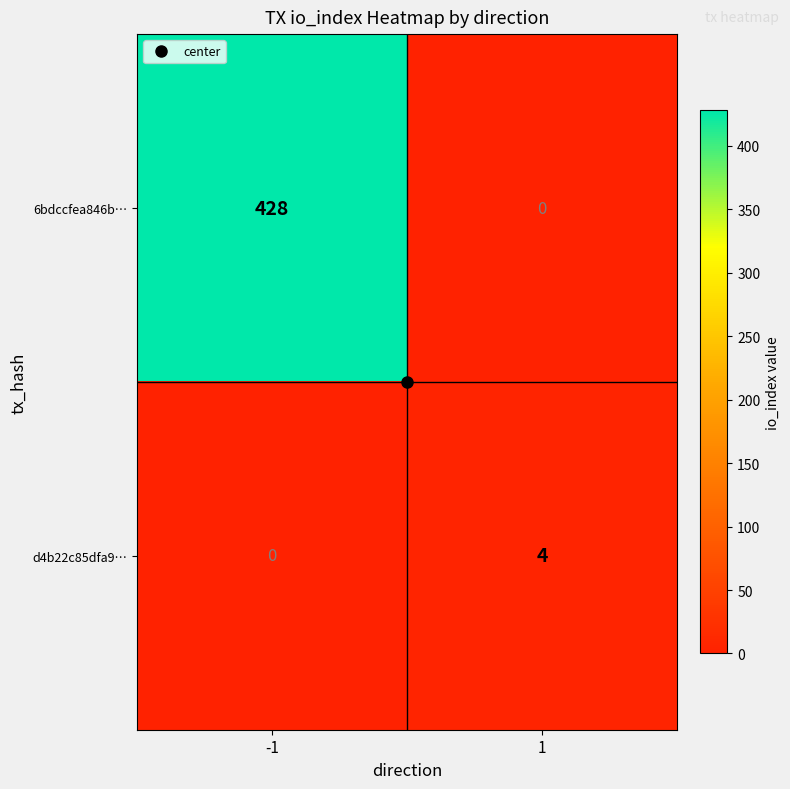

How many data points does each series have?

2